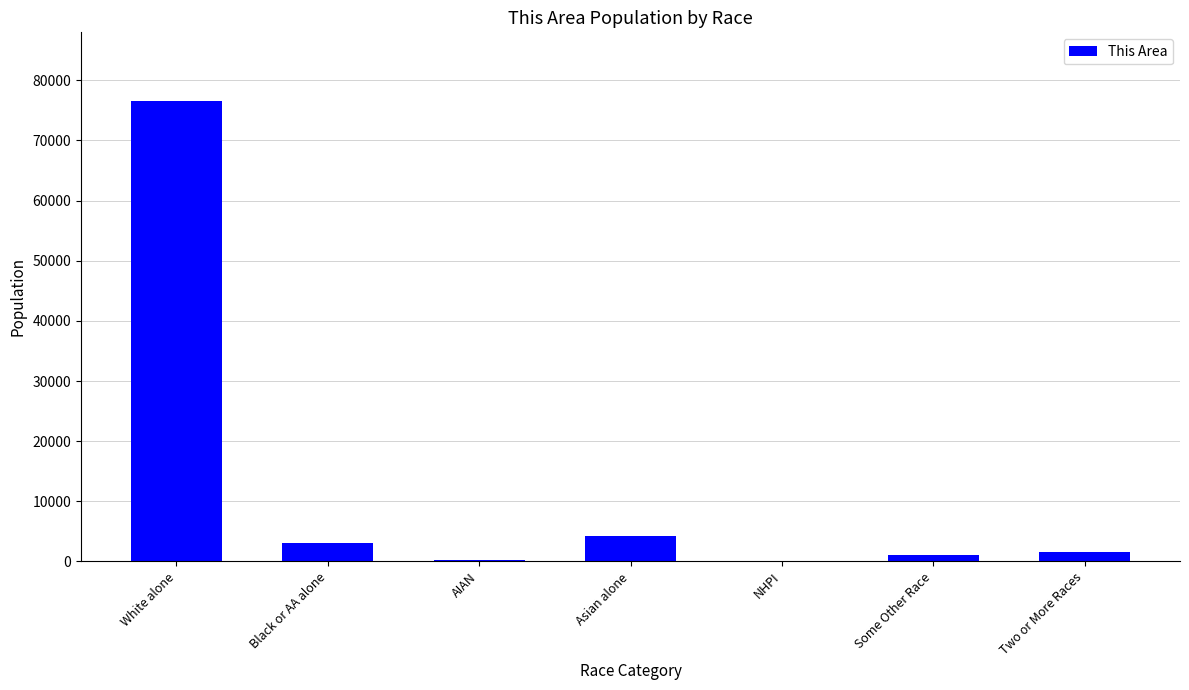

True or false: the data shows 170 at AIAN.

True